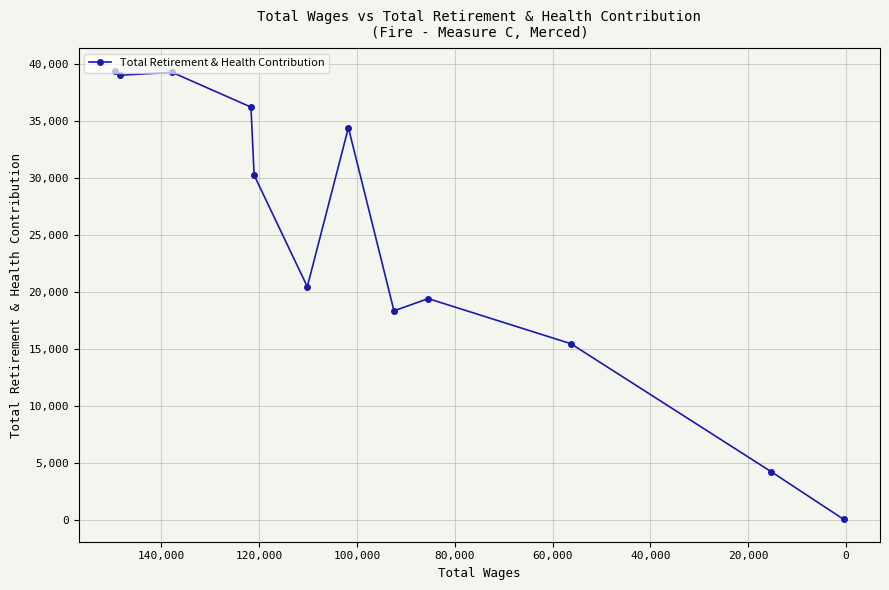

How many interior local peaks (higher than both neighbors) does the data have?

3